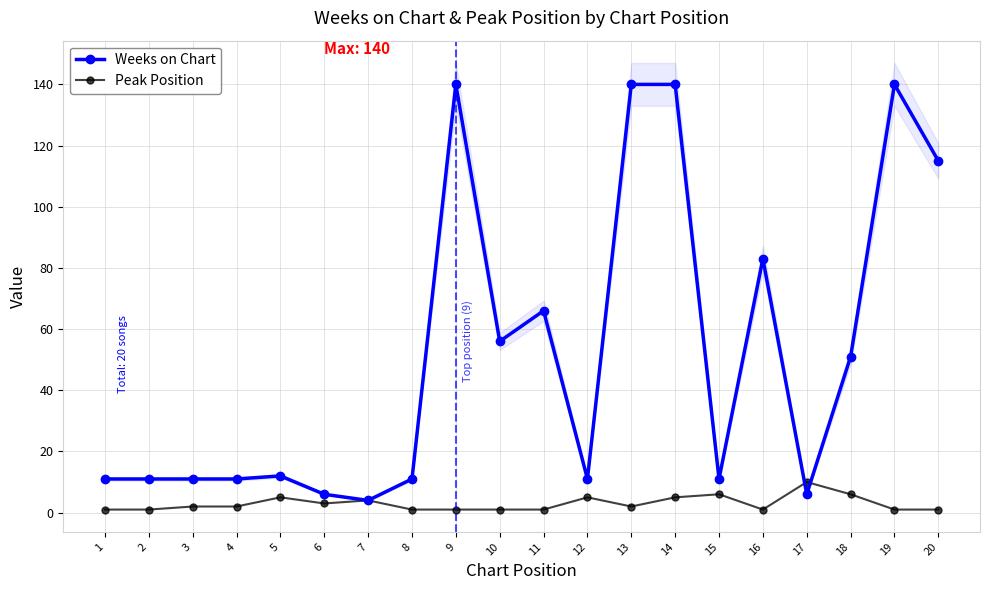

At how many categories does at least one series exceed 16?

9